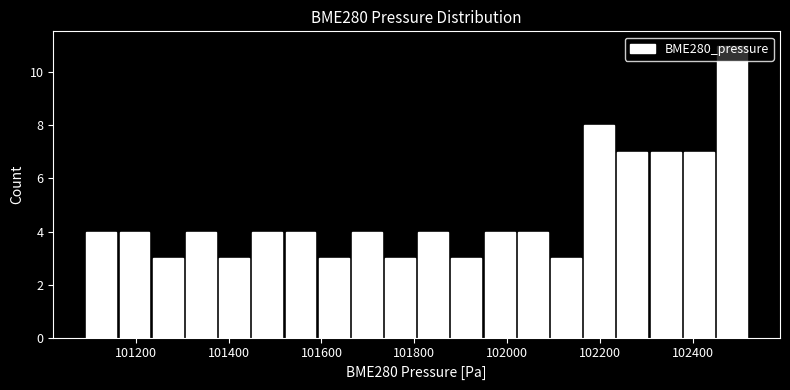

Around what value on the x-axis is the tallest bar? Give the approximate position of its centre, as read against the axis.

102480